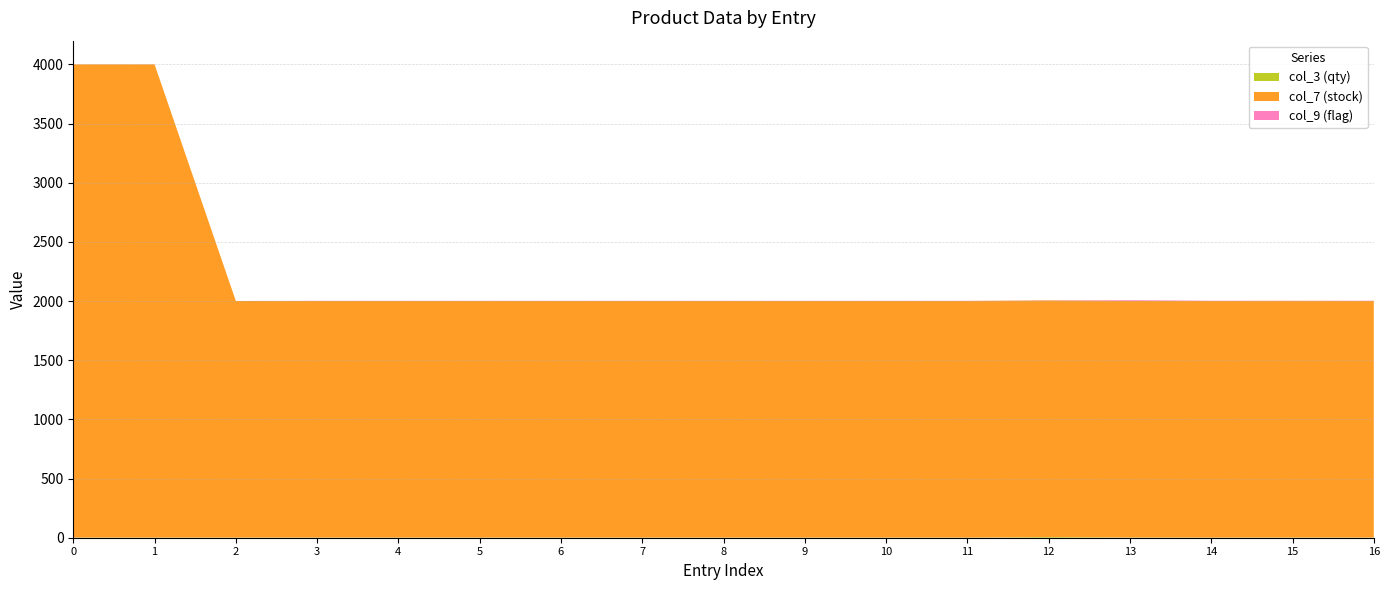

Reading left to right, list all the values displayed in this chart.

col_3 (qty): 1	1	1	1	1	1	1	1	1	1	1	1	6	2	1	2	1
col_7 (stock): 4000	4000	2000	2000	2000	2000	2000	2000	2000	2000	2000	2000	2000	2000	2000	2000	2000
col_9 (flag): 0	0	0	1	1	1	1	1	1	1	1	1	1	6	2	1	2